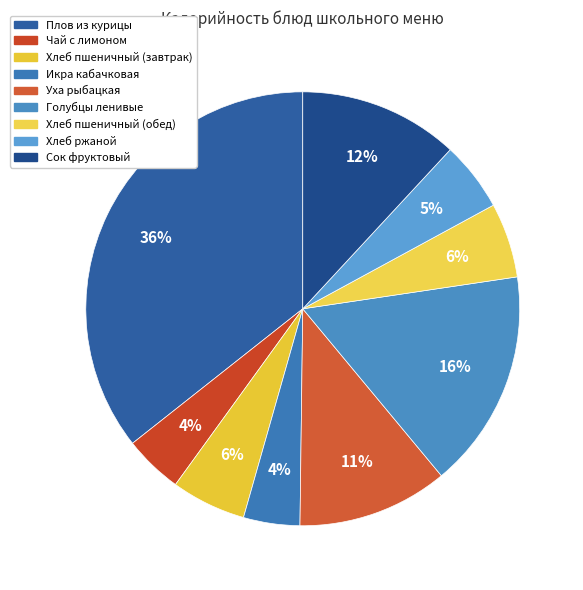

To the nearest percent, what portion does Плов из курицы represent?

36%